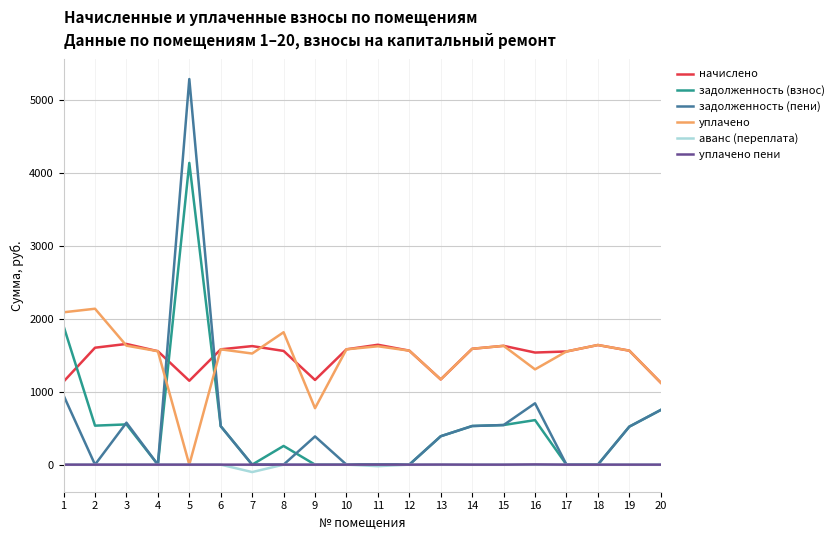

What are all the series names shown in the legend?

начислено, задолженность (взнос), задолженность (пени), уплачено, аванс (переплата), уплачено пени